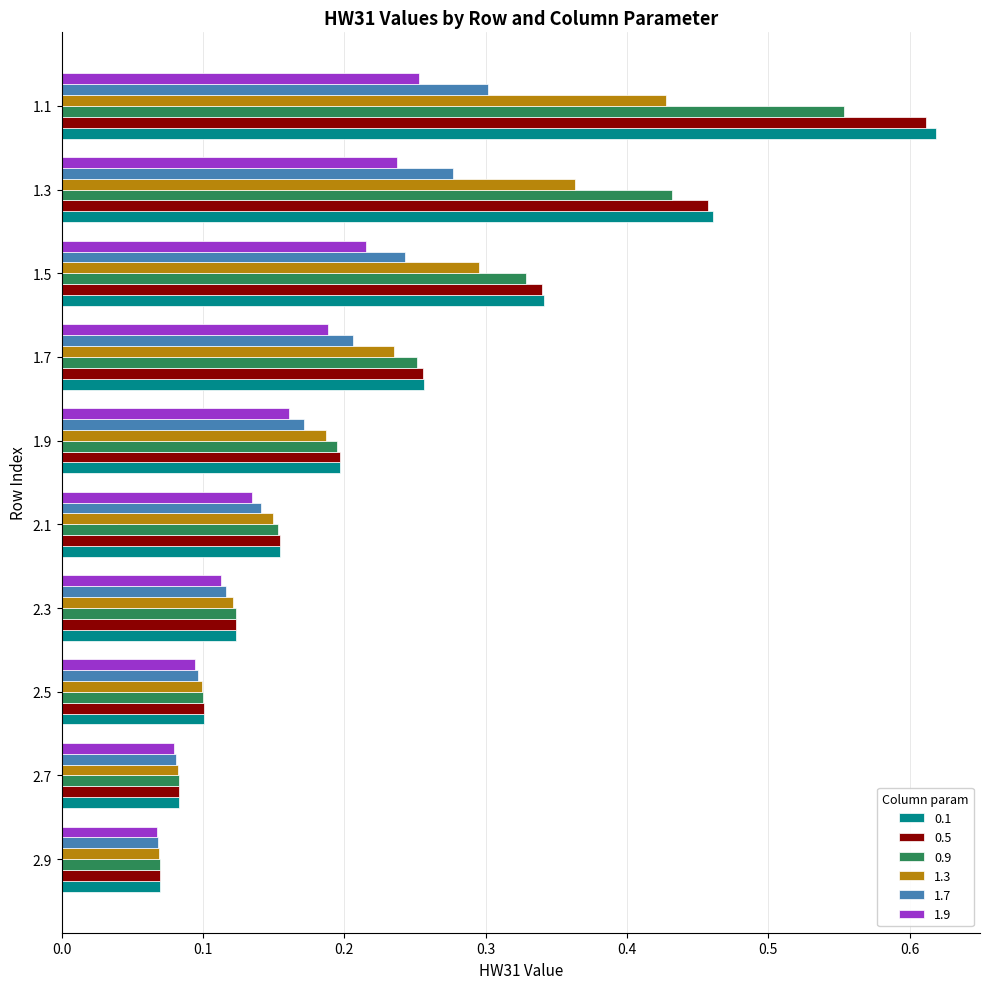

What are all the series names shown in the legend?

0.1, 0.5, 0.9, 1.3, 1.7, 1.9